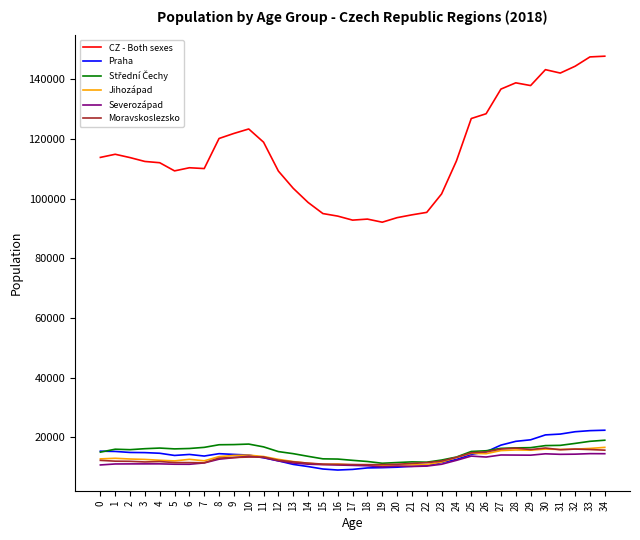

Which series has the largest total across all categories?

CZ - Both sexes